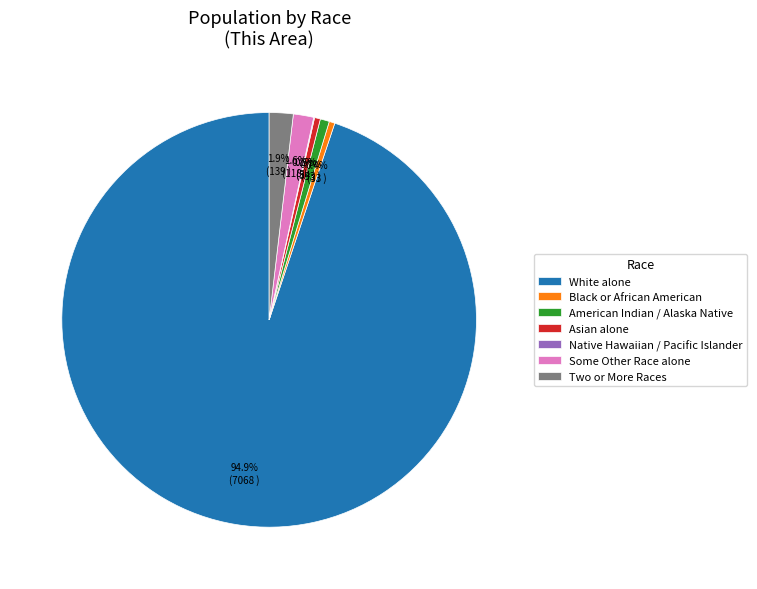

Combined, do Asian alone and Black or African American account for over 50%?

No